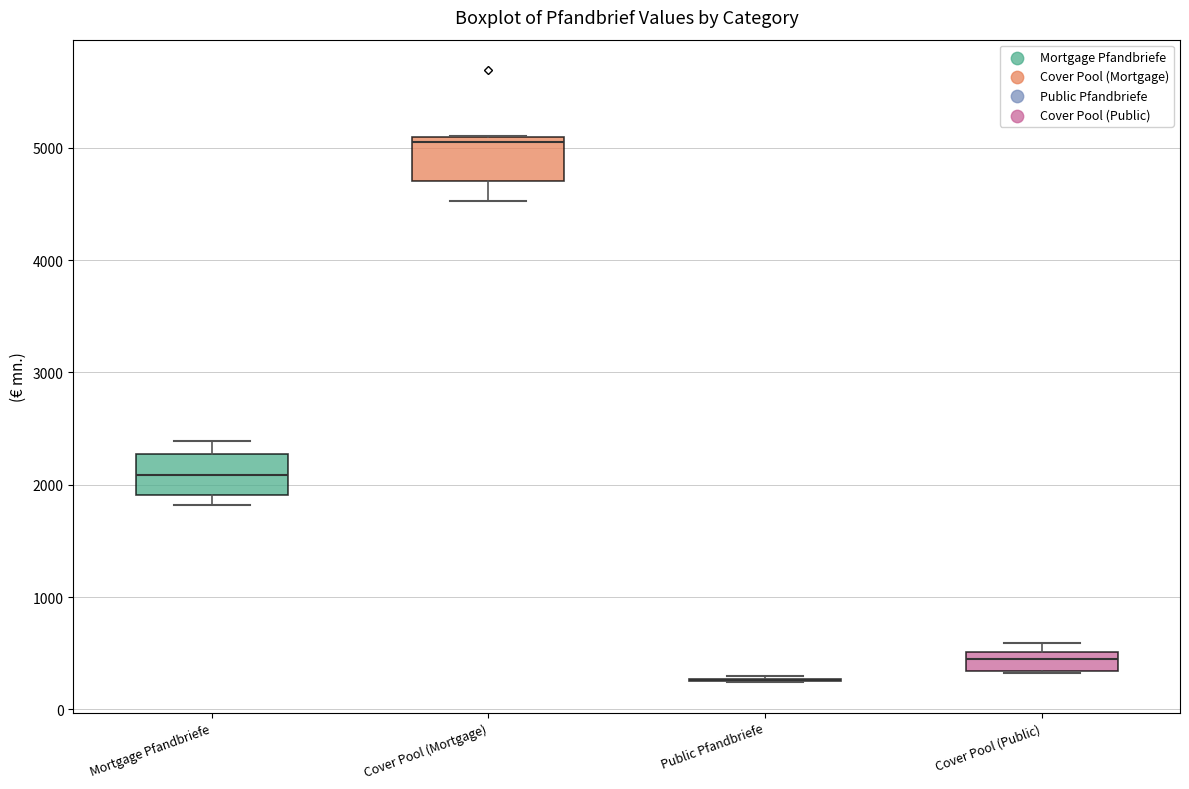

Reading left to right, transcribe this box plot: for each box, give where its median line is, the range the box spans, and where its two whiskers end, as read against the y-axis. The values are not printed on the chart, so give them approximately, as read against the axis.

Mortgage Pfandbriefe: median 2100, box 1900 to 2300, whiskers 1800 to 2400
Cover Pool (Mortgage): median 5100 (just below the box's upper edge), box 4700 to 5100, whiskers 4500 to 5100
Public Pfandbriefe: box collapsed to a line at 300, whiskers 200 to 300
Cover Pool (Public): median 400, box 300 to 500, whiskers 300 to 600